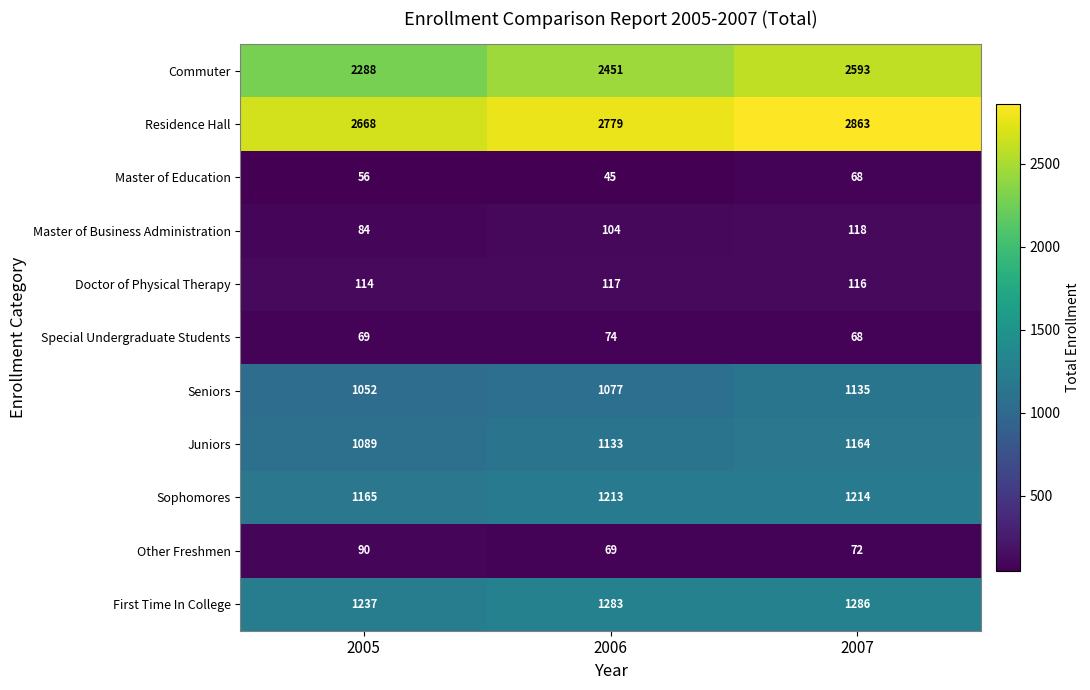

What is the difference between the First Time In College values at 2006 and 2007?

3